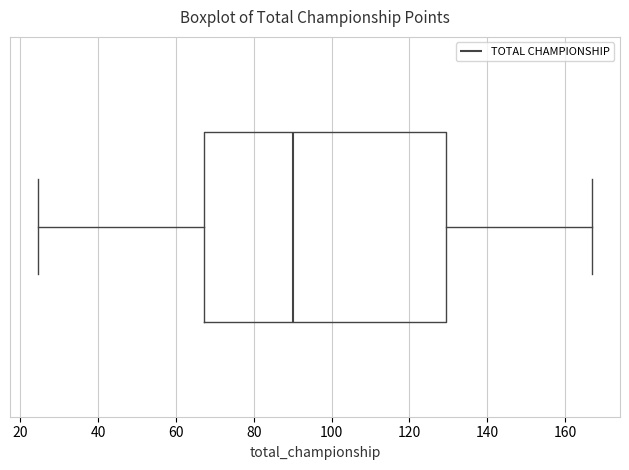

Transcribe this box plot: give where the median line is, the range the box spans, and where the two whiskers end, as read against the x-axis. The values are not printed on the chart, so give them approximately, as read against the axis.

median 90, box 68 to 130, whiskers 24 to 168